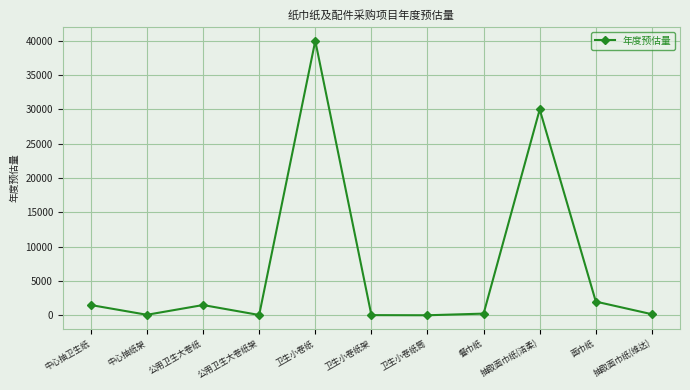

Which category has the highest value across all series?

卫生小卷纸